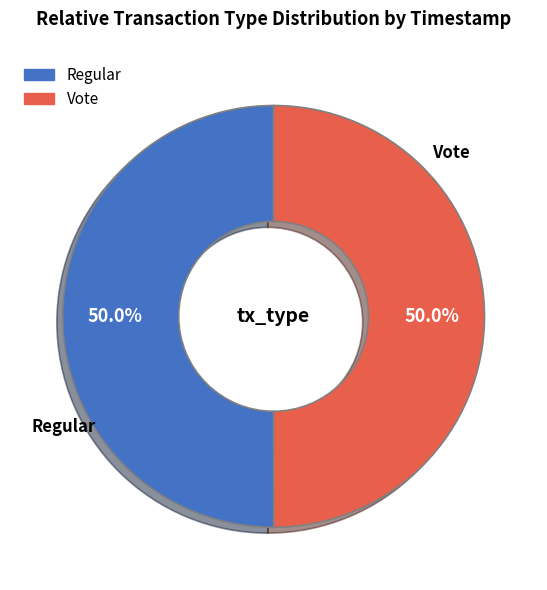

Is it true that Regular is 43% of the pie?

False